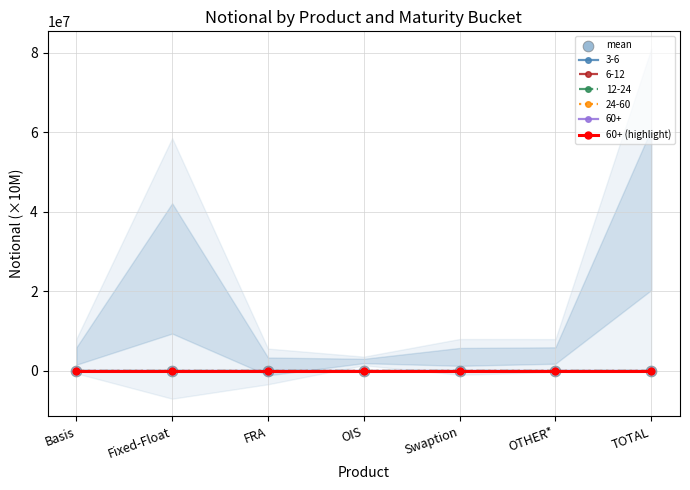

At how many categories does at least one series exceed 0?

7